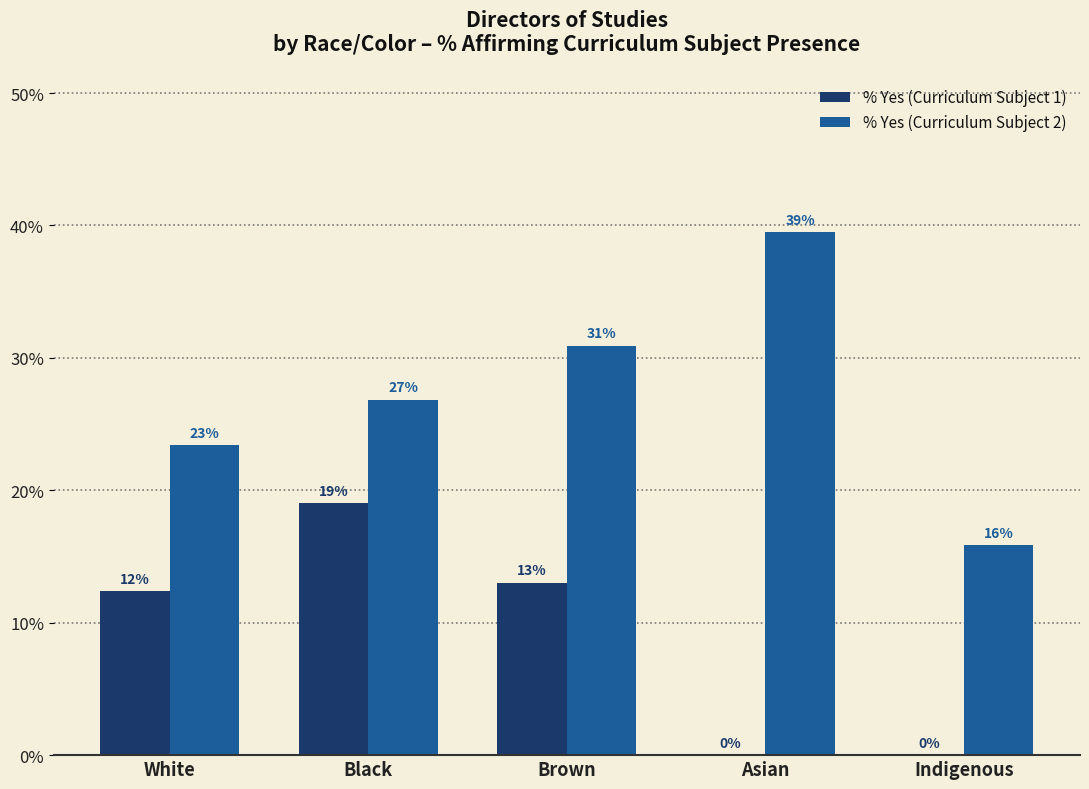

What is the difference between the highest and lowest values at White?

0.1